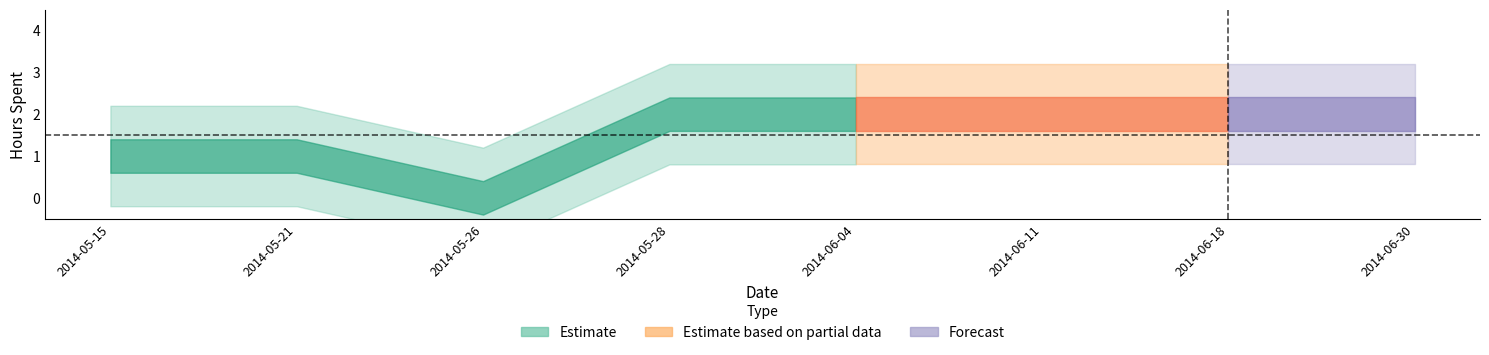

The value at 2014-06-04 is 3. True or false?

False